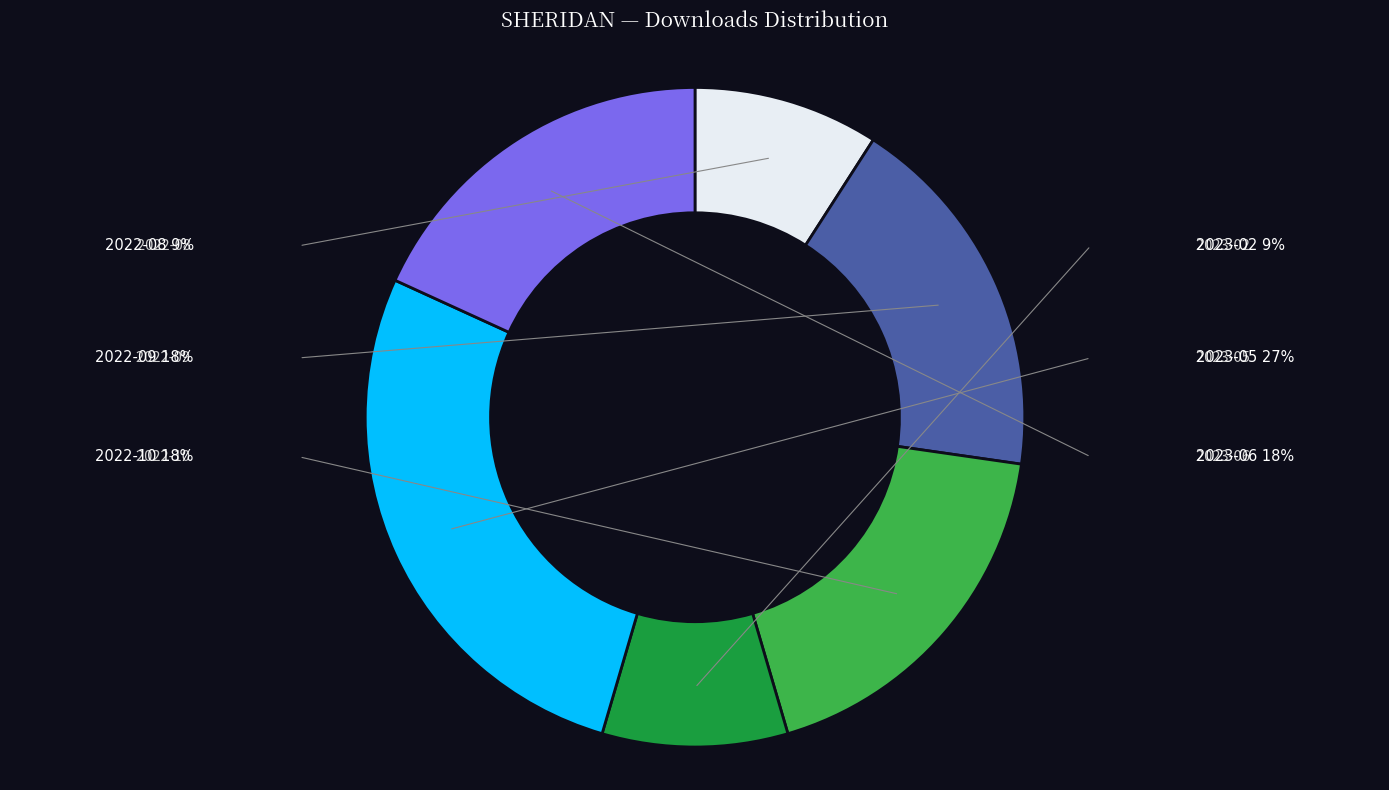

What percentage is the 2022-08 slice, to the nearest percent?

9%